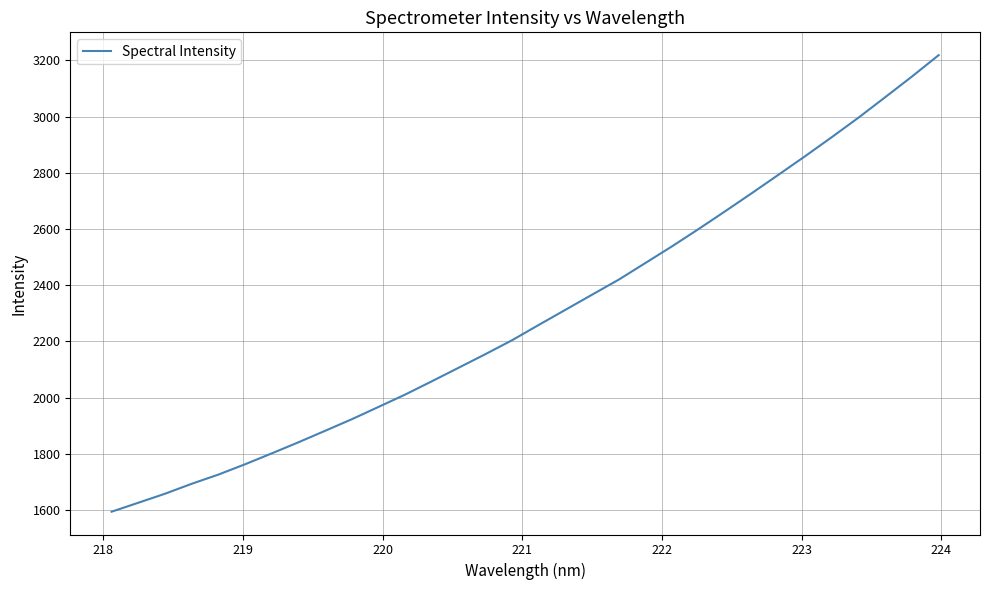

What is the maximum value shown in the chart?

3219.0